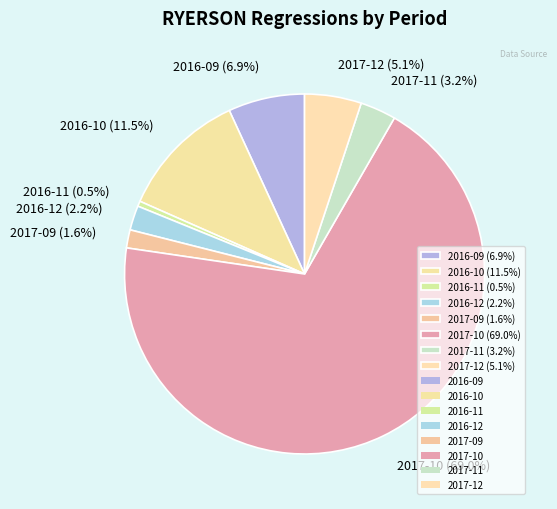

Count the number of slices in the pie.

8